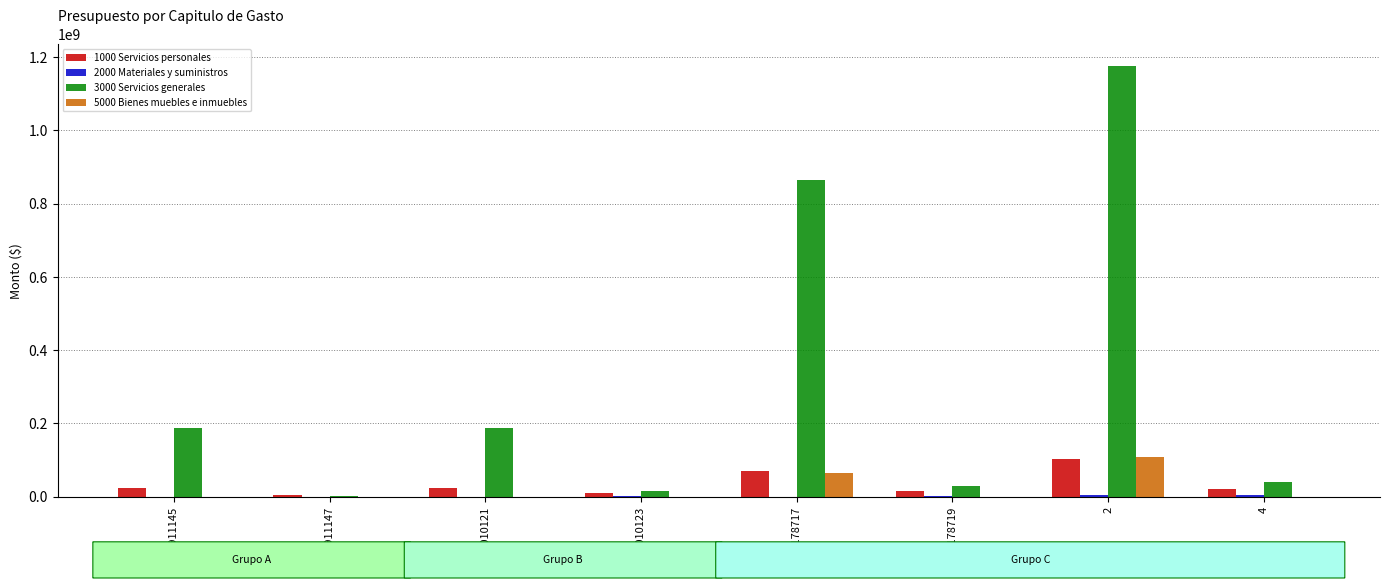

How many groups of bars are there?

8